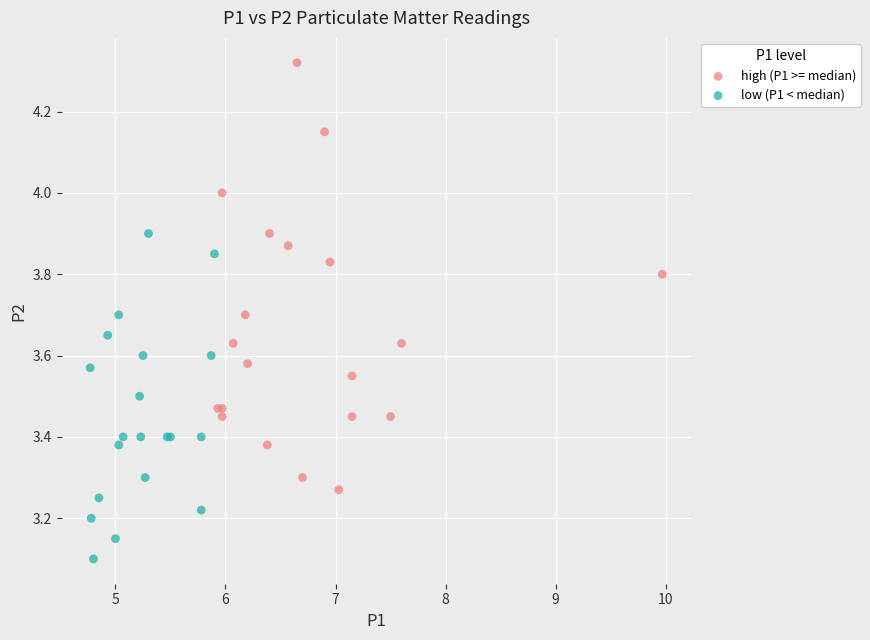

Which series reaches the maximum Y coordinate?

high (P1 >= median)